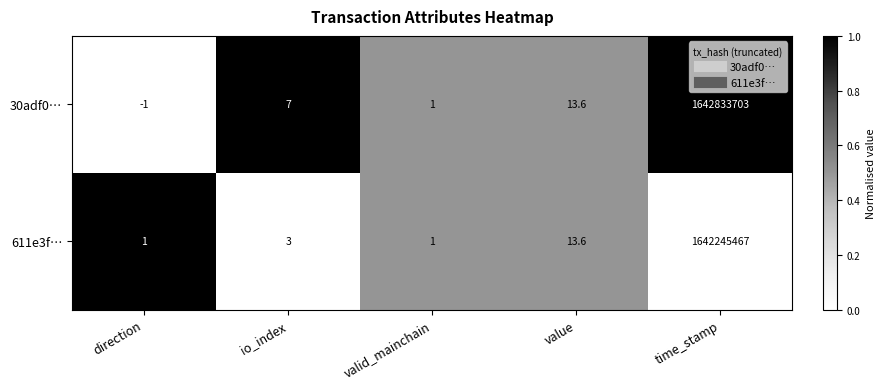

Reading left to right, list all the values displayed in this chart.

30adf0…: direction=-1.0	io_index=7.0	valid_mainchain=1.0	value=13.6	time_stamp=1642833703.0
611e3f…: direction=1.0	io_index=3.0	valid_mainchain=1.0	value=13.6	time_stamp=1642245467.0